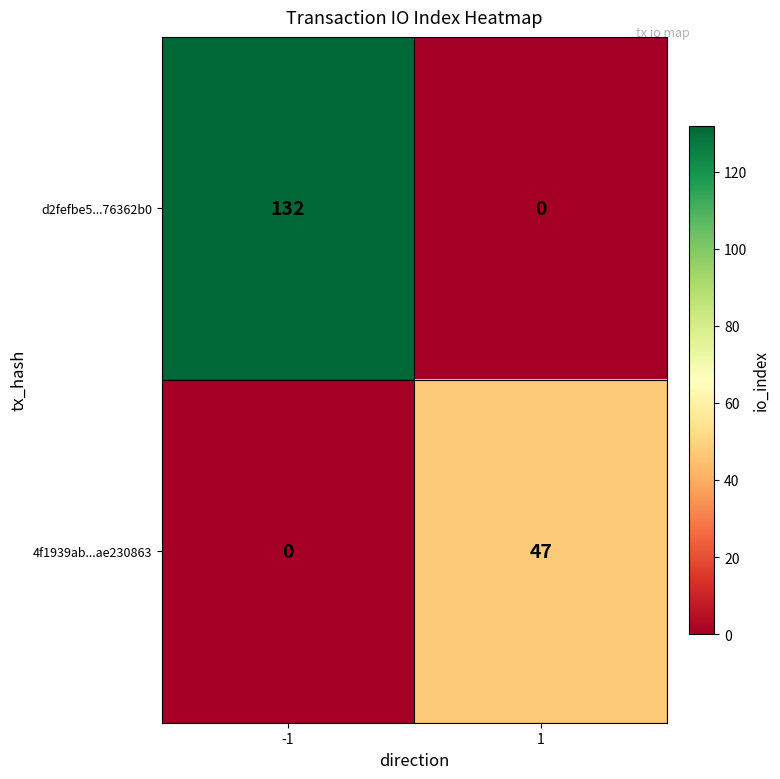

Which series has the widest spread of values?

d2fefbe5...76362b0